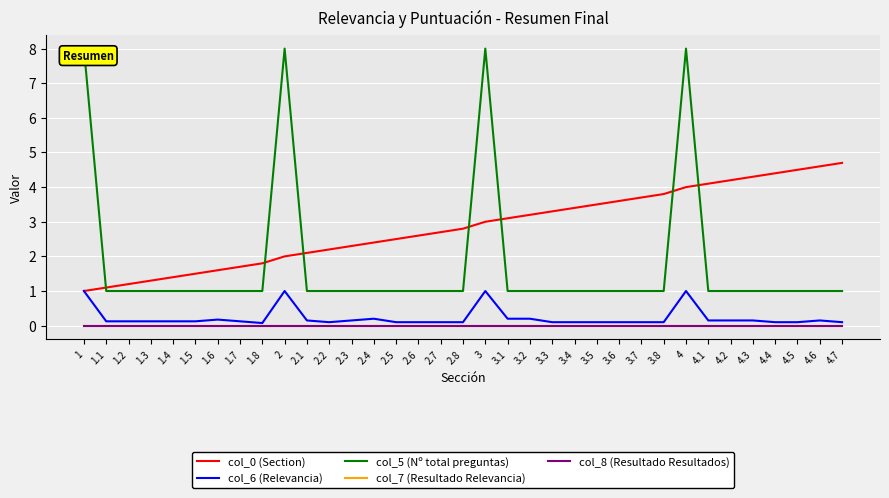

What is the value of the col_6 (Relevancia) point at the 14th from the left?

0.2